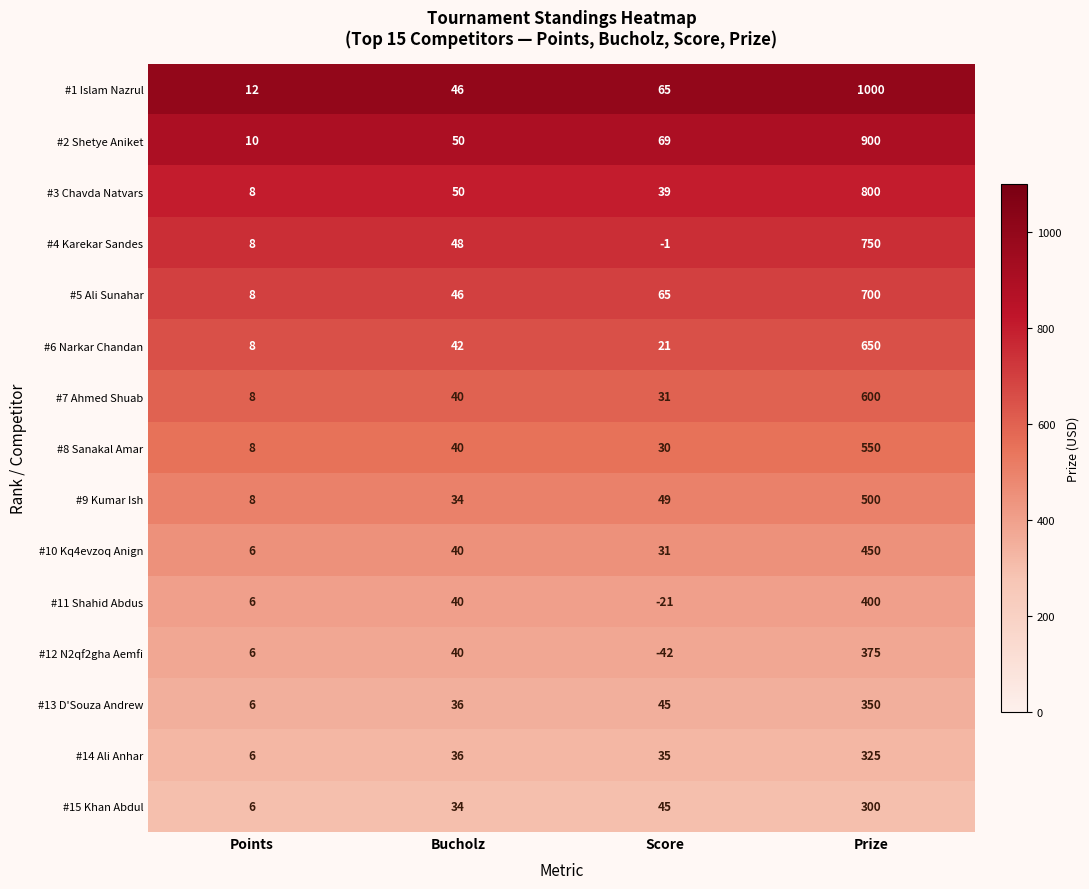

True or false: #6 Narkar Chandan has a value of 21 at Score.

True